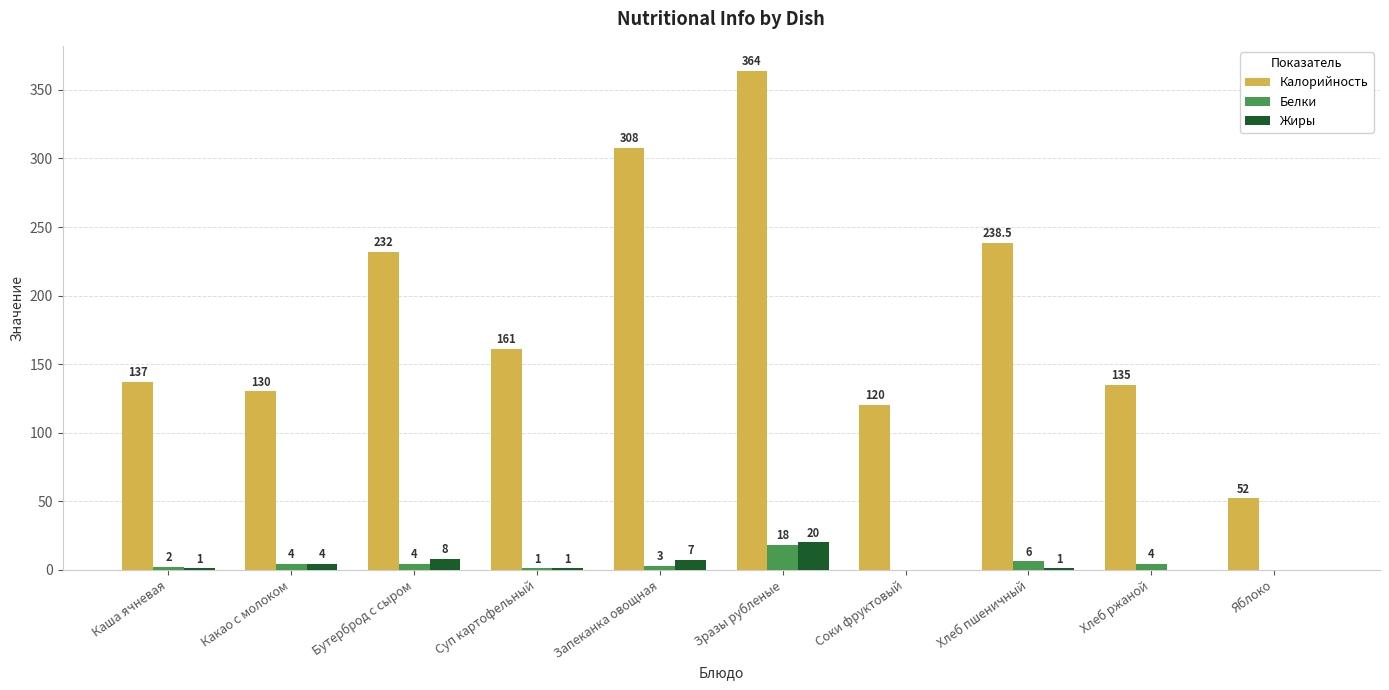

Is the value of Жиры at Запеканка овощная greater than the value of Белки at Хлеб пшеничный?

Yes